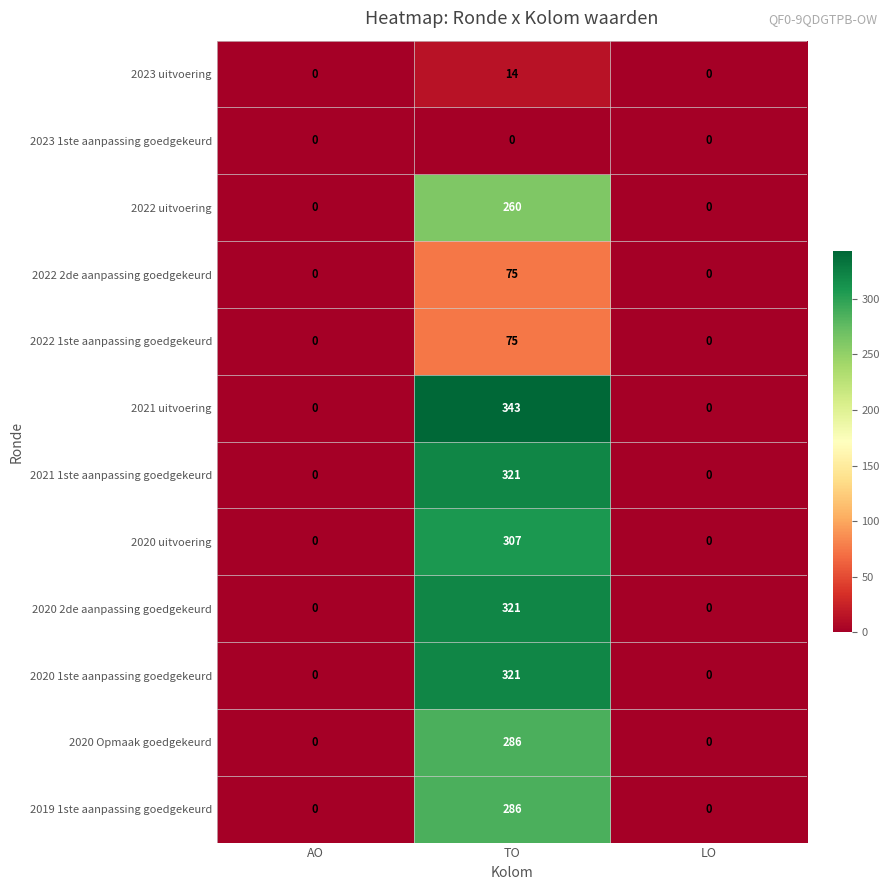

Count the number of data series in this chart.

12